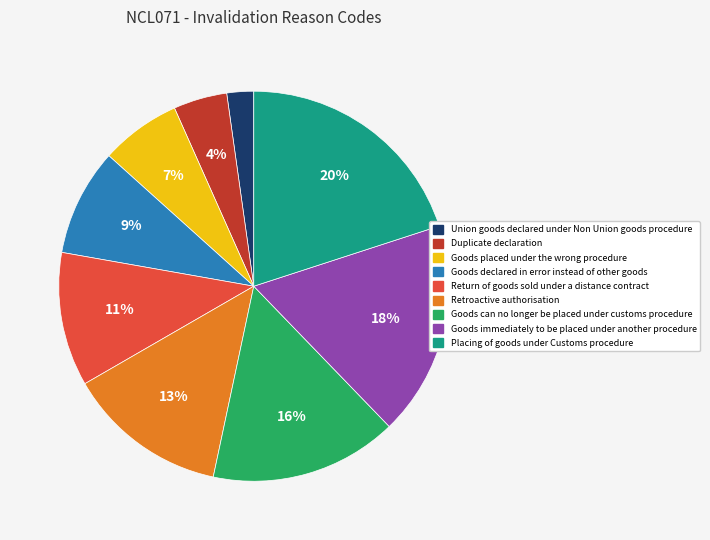

Which has a higher value, Return of goods sold under a distance contract or Goods immediately to be placed under another procedure?

Goods immediately to be placed under another procedure